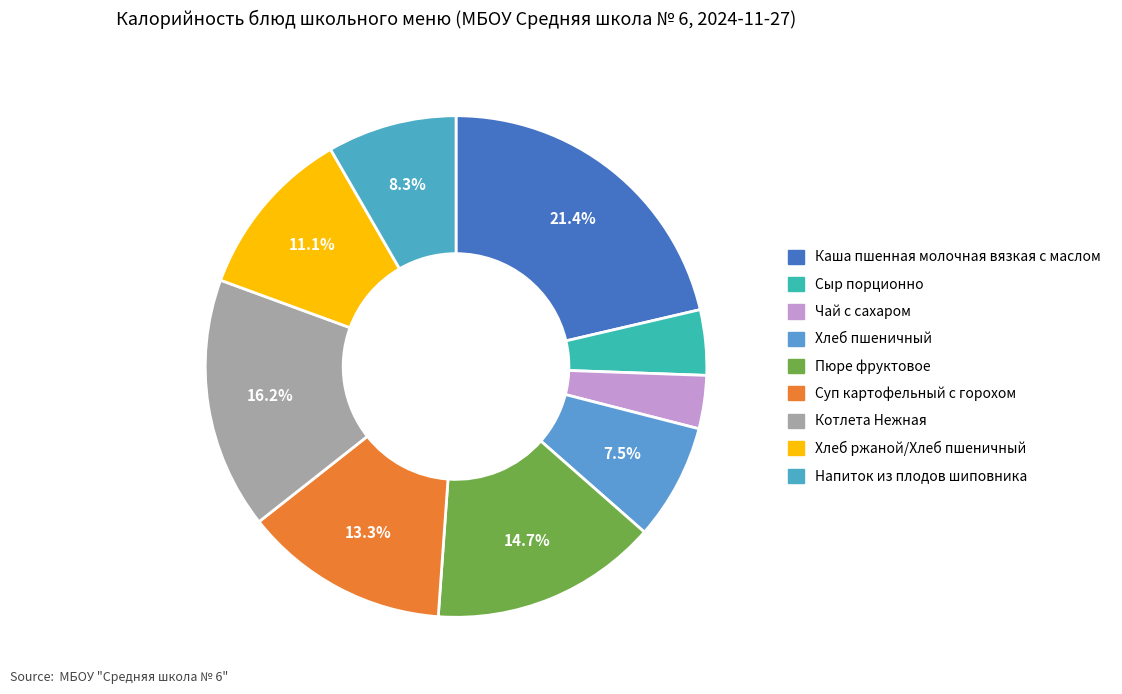

Rank the categories by value from lowest to highest.

Чай с сахаром, Сыр порционно, Хлеб пшеничный, Напиток из плодов шиповника, Хлеб ржаной/Хлеб пшеничный, Суп картофельный с горохом, Пюре фруктовое, Котлета Нежная, Каша пшенная молочная вязкая с маслом